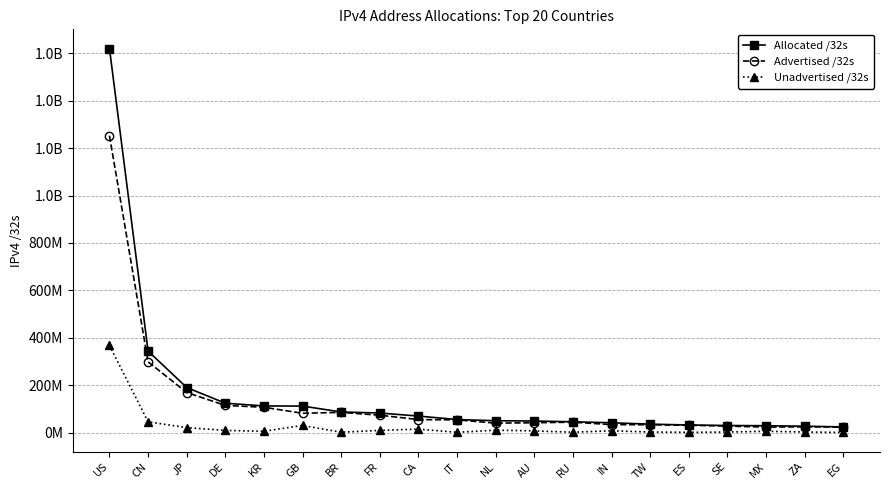

Reading right to left, transcribe all the data shown in this chart.

Allocated /32s: 24158208	26982656	29029632	29987176	32154944	35693056	41531648	45655552	48926208	50176032	55123776	69725952	82730384	87002880	111931496	112481792	124011648	190192384	343910144	1620057440
Advertised /32s: 23389440	24341504	23344640	27477248	31058688	33029120	33726976	43939584	41649920	39953920	53717248	55003136	73360896	85334272	81602304	106860672	114702080	169099264	298505984	1252369664
Unadvertised /32s: 768768	2641152	5684992	2509928	1096256	2663936	7804672	1715968	7276288	10222112	1406528	14722816	9369488	1668608	30329192	5621120	9309568	21093120	45404160	367687776